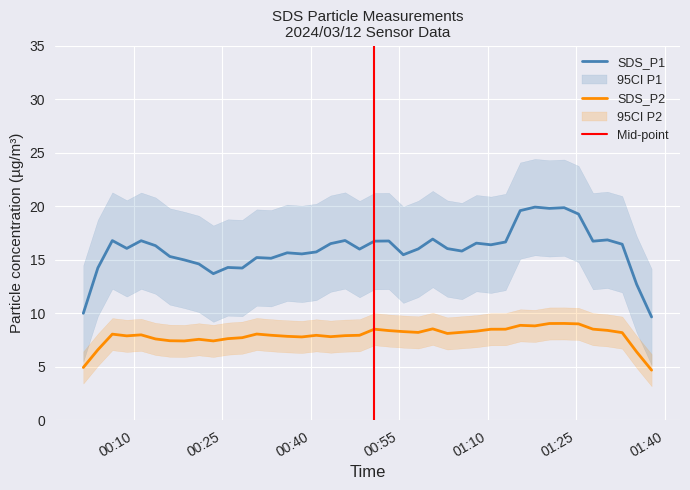

How many values in the SDS_P2 series are below 8?

18